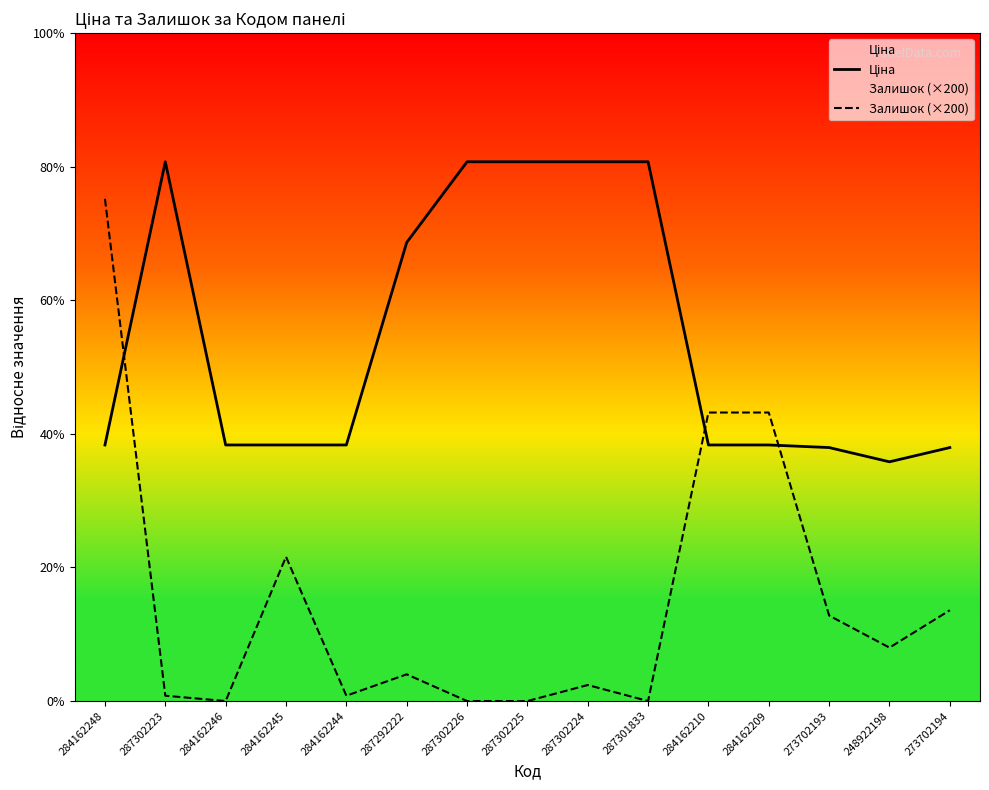

Which category has the highest value in the Залишок (×200) series?

284162248